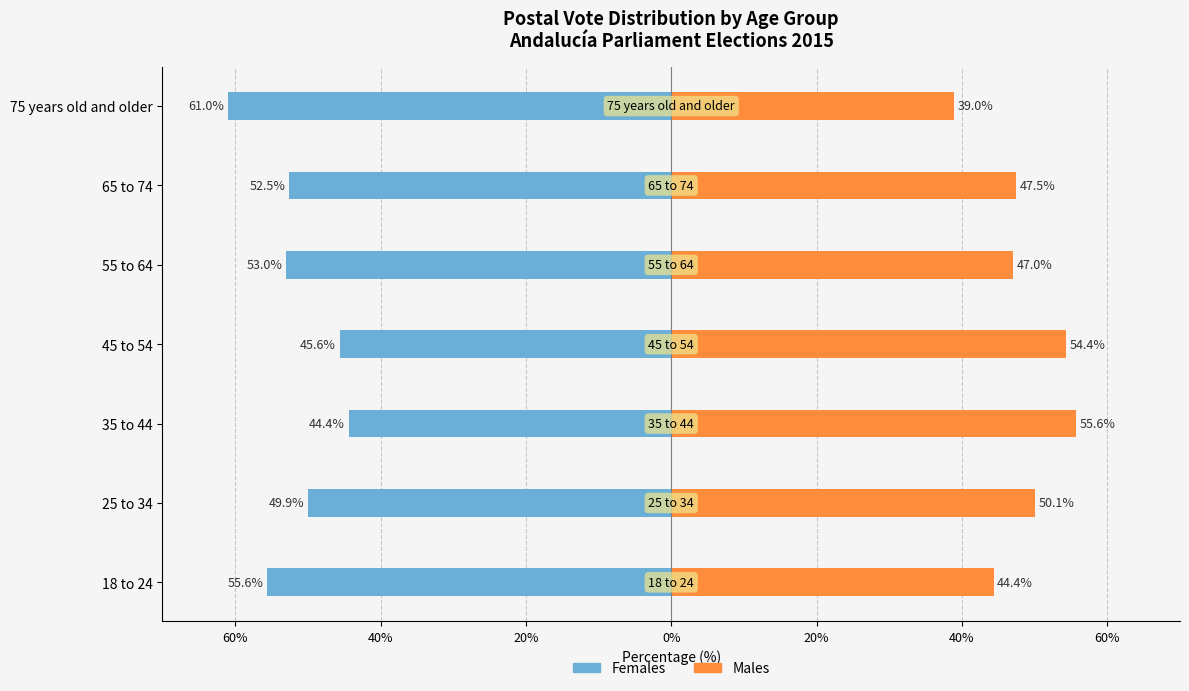

Is the value of Males at 45 to 54 greater than the value of Females at 75 years old and older?

Yes